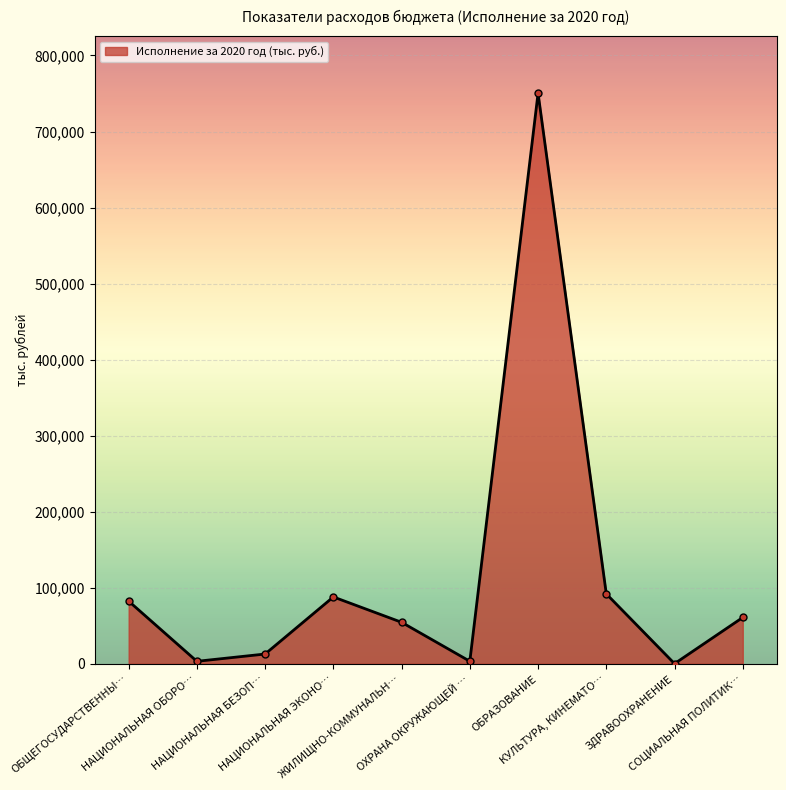

Does the chart display data point markers on the line(s)?

Yes